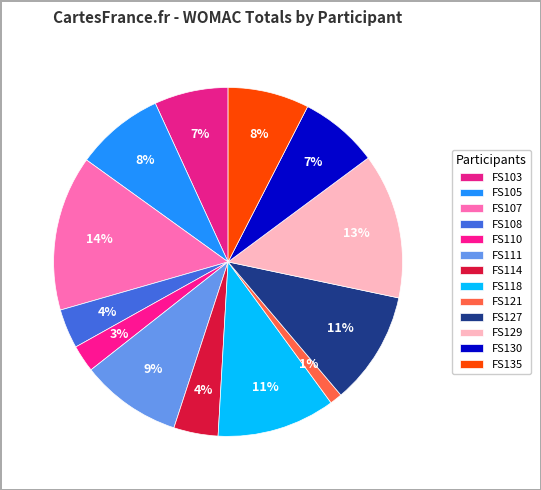

How many segments does this pie chart have?

13